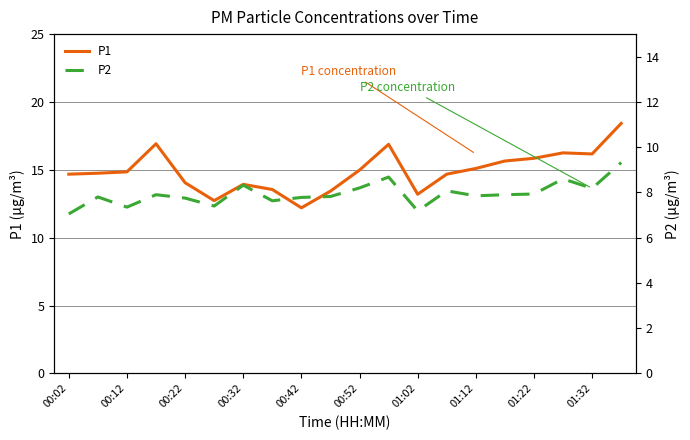

The value of P1 at 01:22 is 15.8. True or false?

True